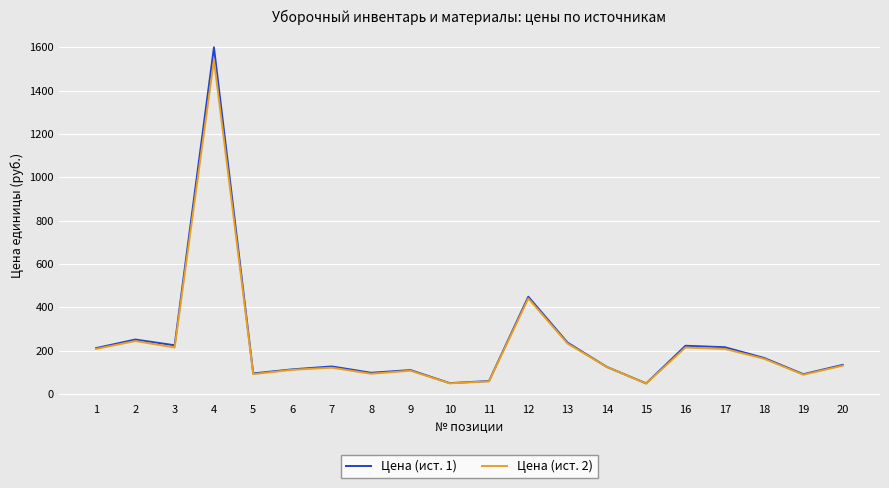

True or false: Цена (ист. 2) has more than 0 interior local peaks.

True